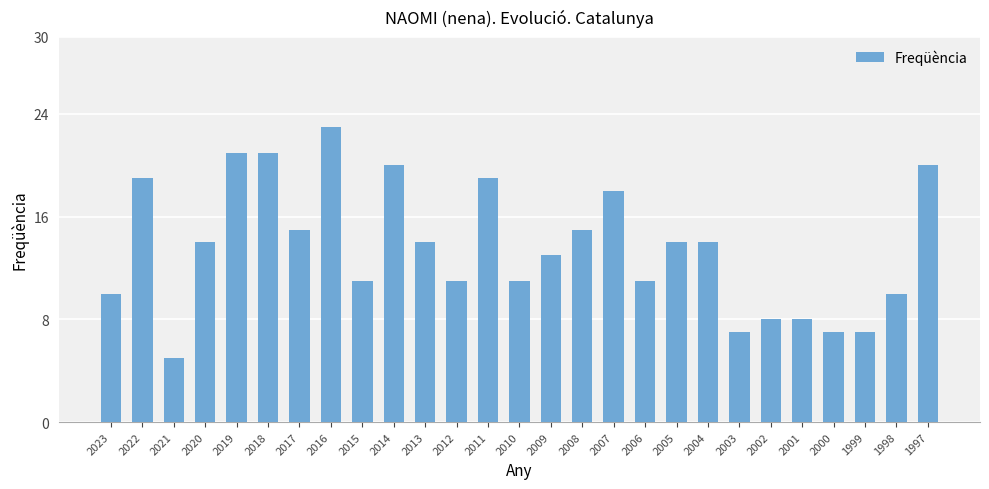

Which has a higher value, 2010 or 2017?

2017